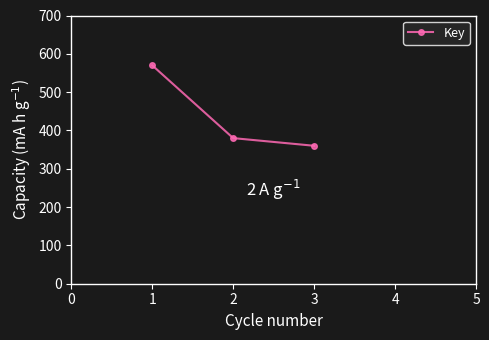

What is the approximate value at 1?

570